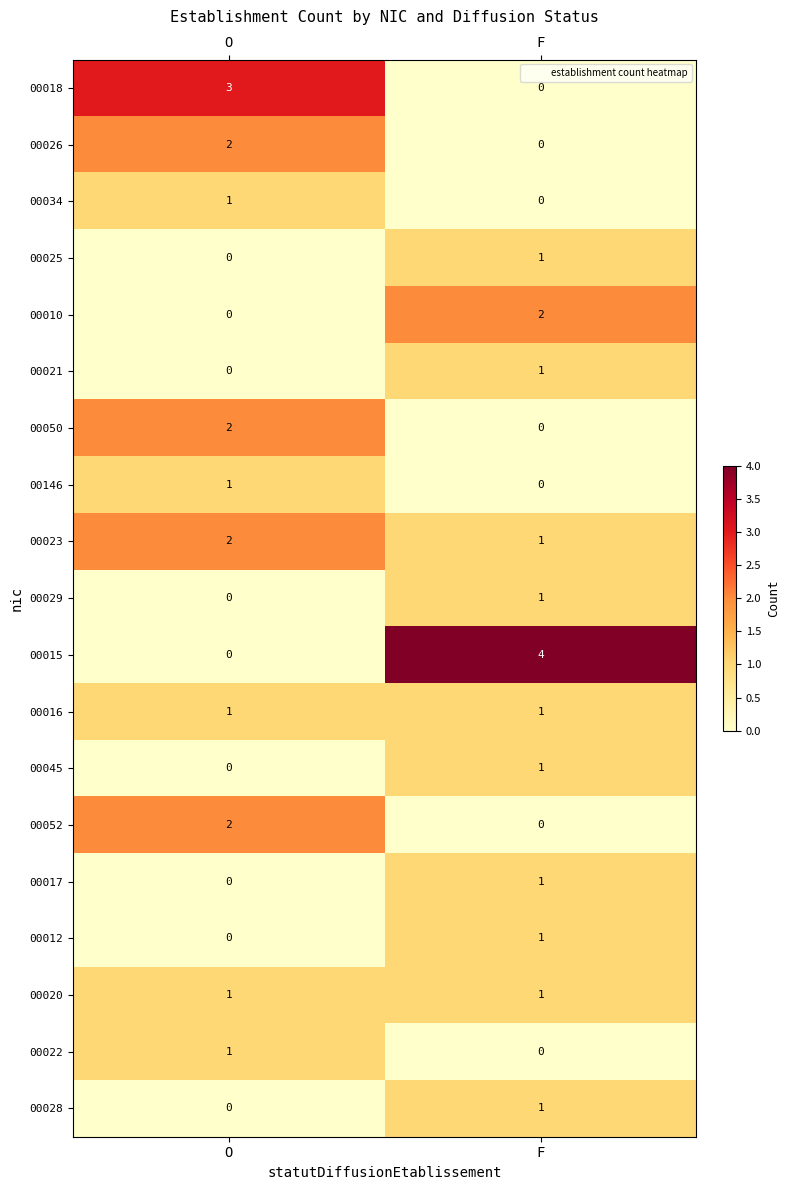

What is the spread (max minus min) of values at O?

3